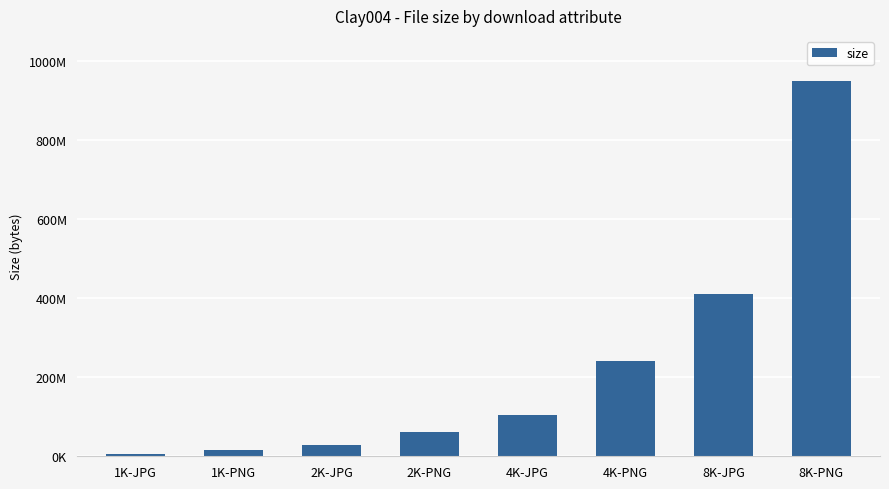

What is the difference between the values at 1K-PNG and 2K-JPG?

11673189